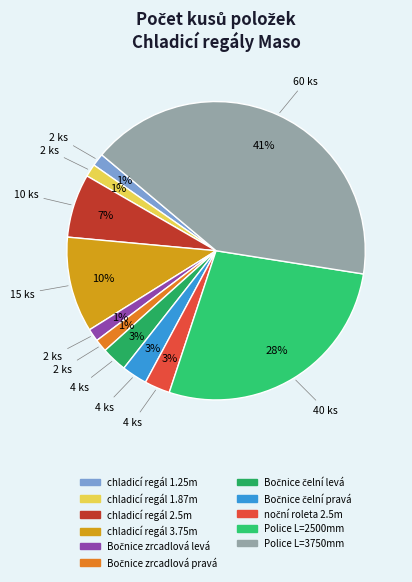

To the nearest percent, what is the difference between the largest and smallest slice percentages?

40%